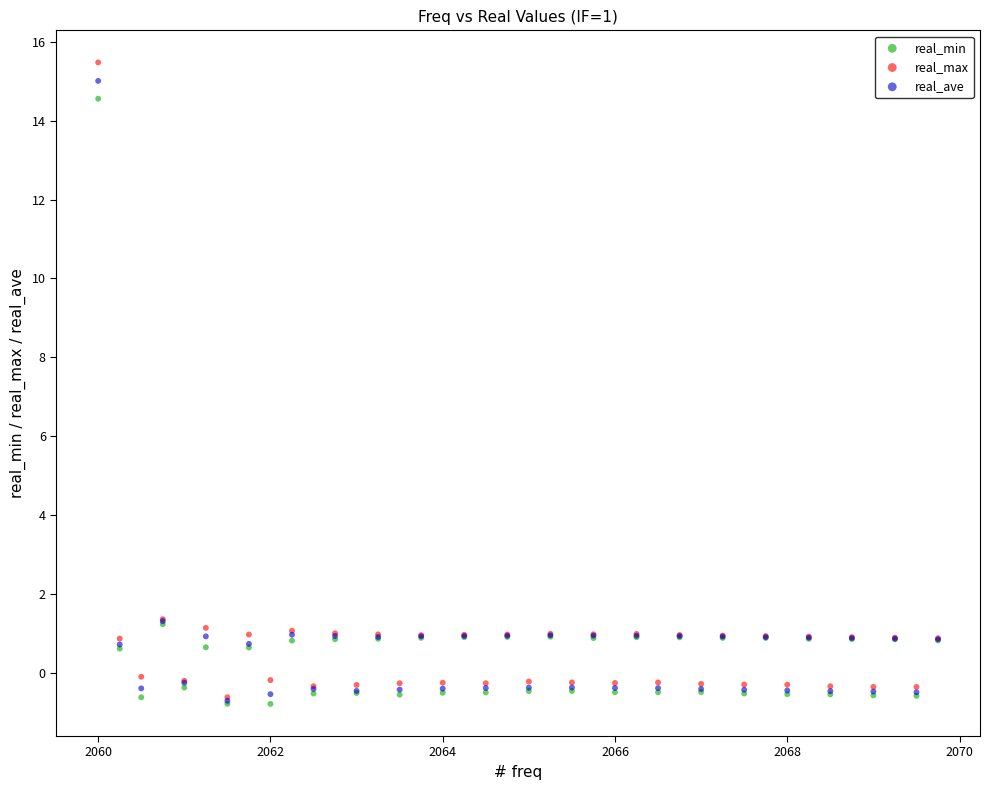

Which series reaches the maximum Y coordinate?

real_max